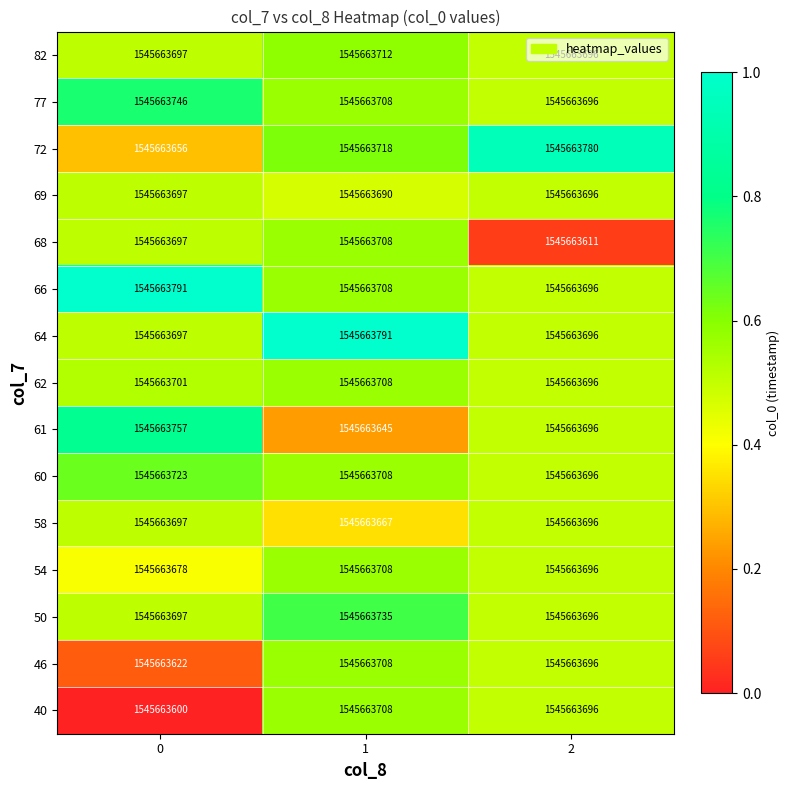

The value of 64 at 1 is 1.6. True or false?

False